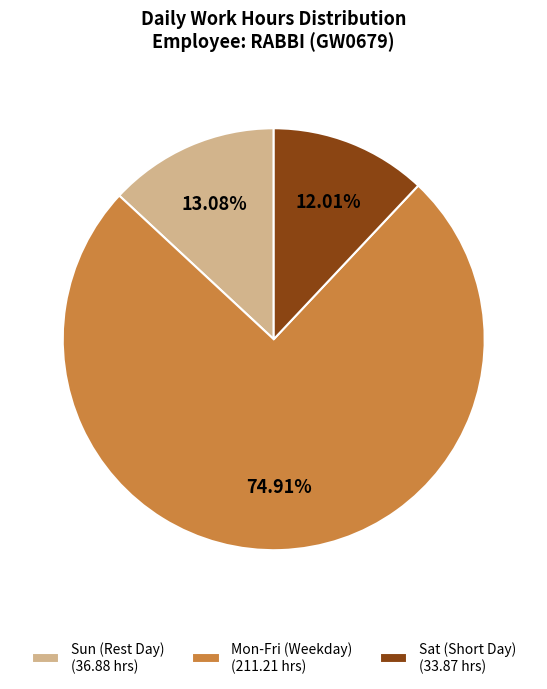

To the nearest percent, what is the average slice percentage?

33%